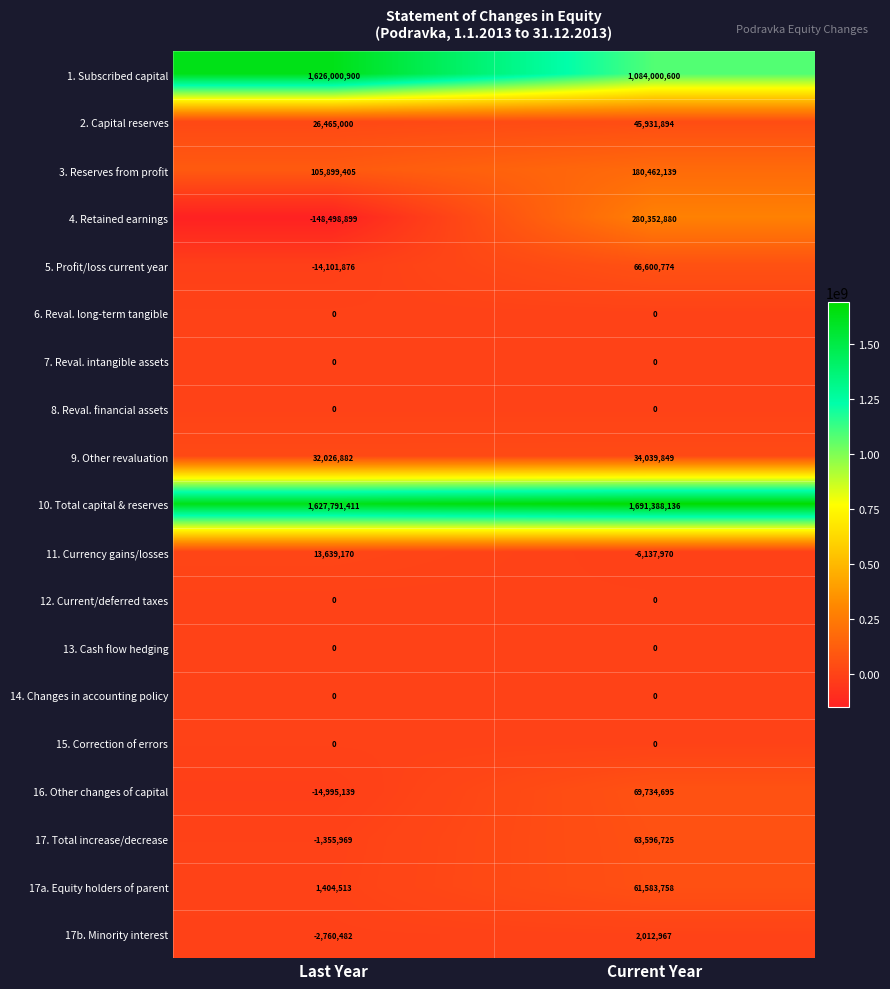

The value of 5. Profit/loss current year at Current Year is 46387320. True or false?

False